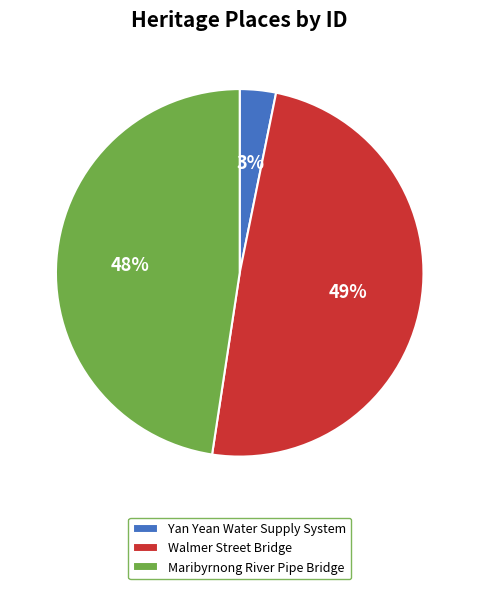

Does Maribyrnong River Pipe Bridge account for over 50% of the chart?

No